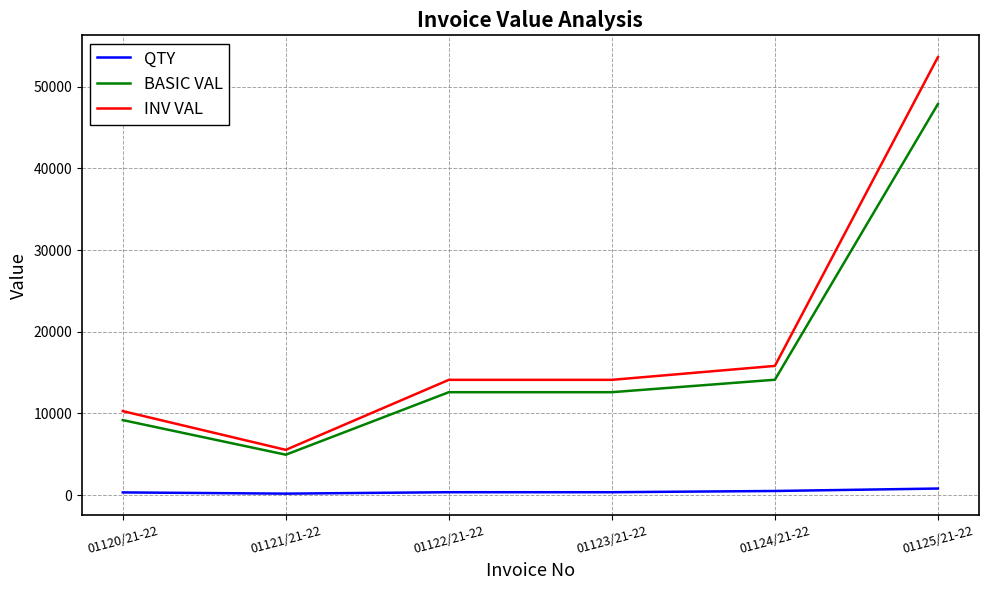

True or false: QTY and INV VAL intersect in this chart.

False